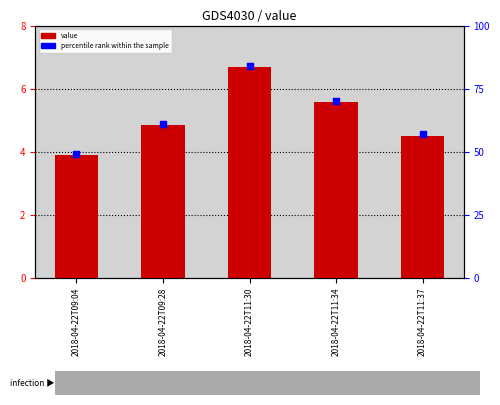

Is the value of percentile rank within the sample at 2018-04-22T09:28 greater than the value of value at 2018-04-22T09:28?

Yes